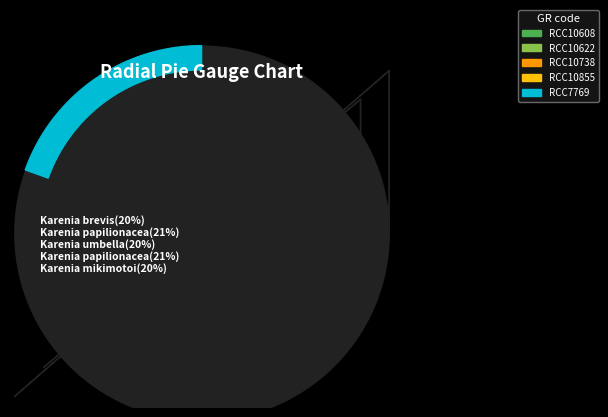

What percentage is the RCC10622 slice, to the nearest percent?

21%